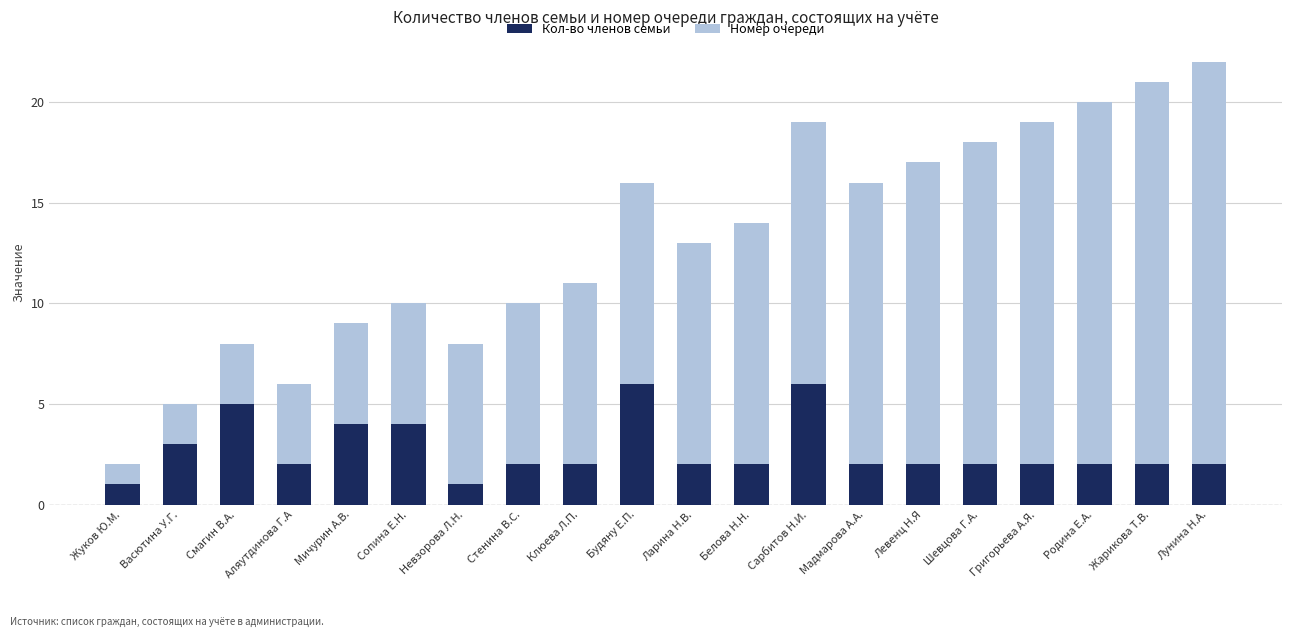

Read the Кол-во членов семьи value at Мичурин А.В..

4